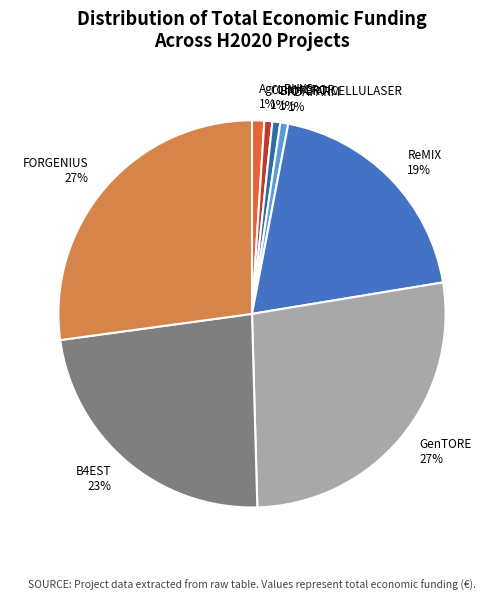

To the nearest percent, what is the average slice percentage?

12%